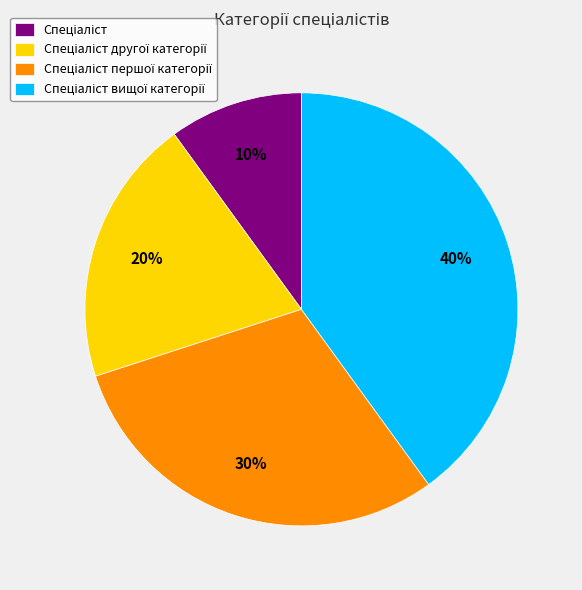

To the nearest percent, what is the difference between the largest and smallest slice percentages?

30%